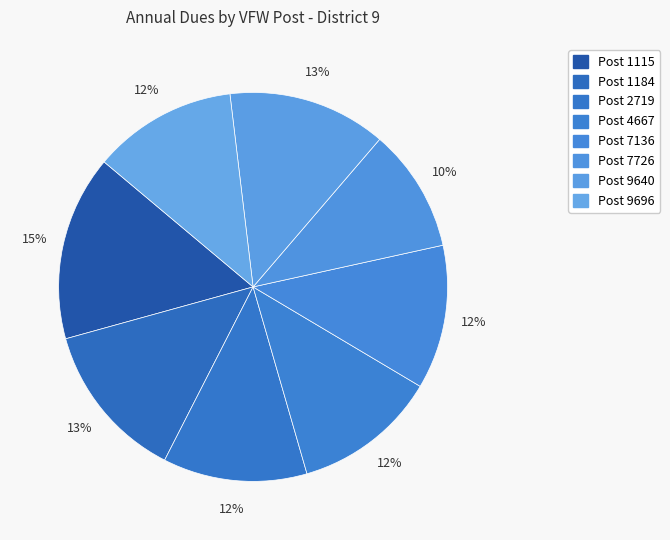

Count the number of slices in the pie.

8